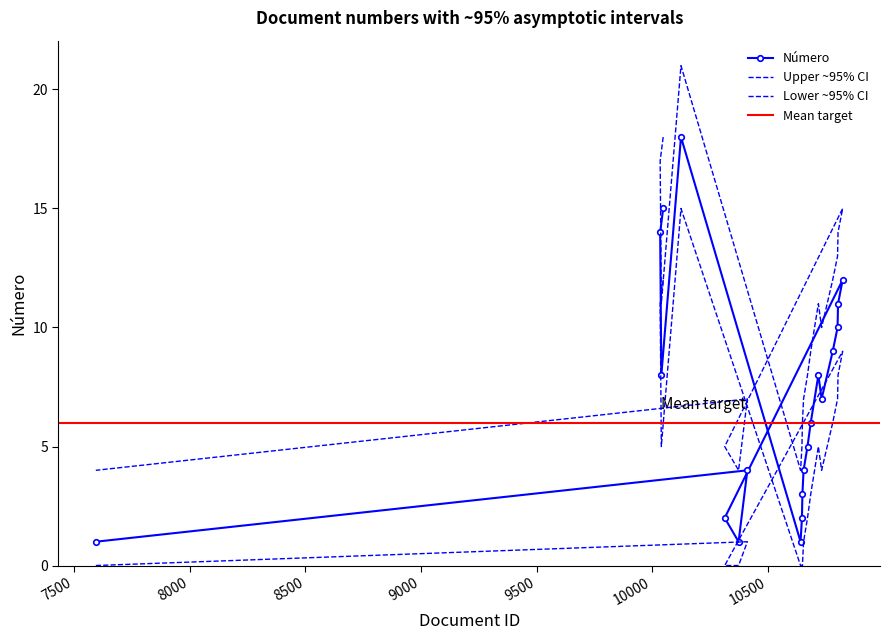

What is the sum of the Número lower values at 10124 and 10641?

15